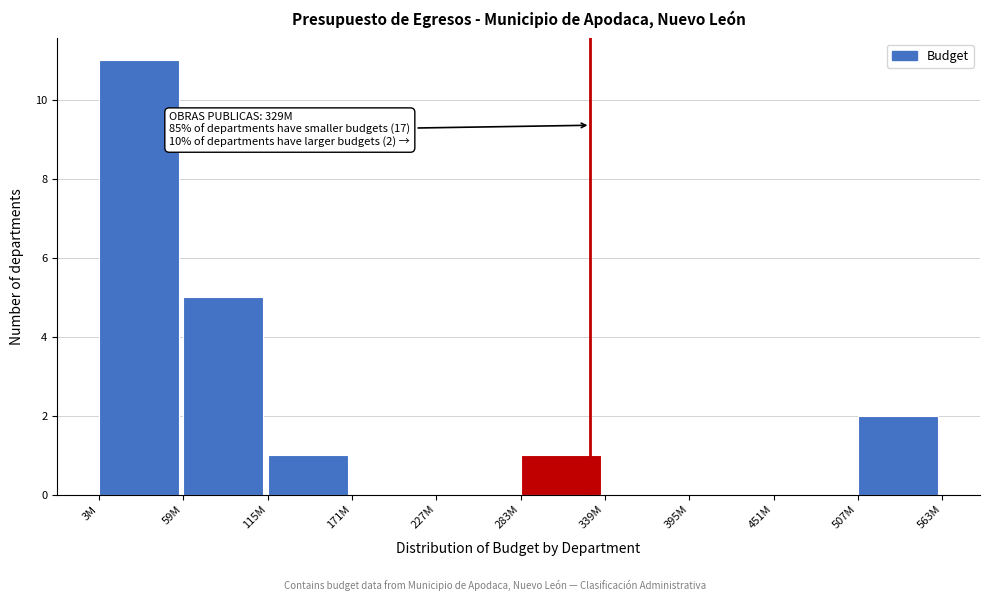

Reading right to left, what are all the values shown in this chart?

507M=2	451M=0	395M=0	339M=0	283M=1	227M=0	171M=0	115M=1	59M=5	3M=11